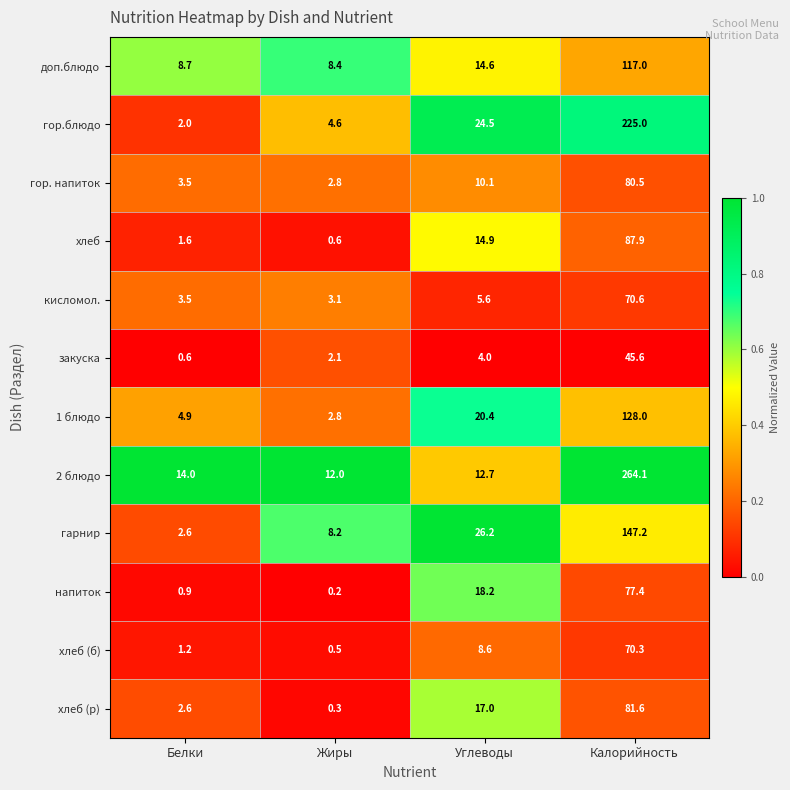

Which series changed the most between Белки and Углеводы?

гарнир